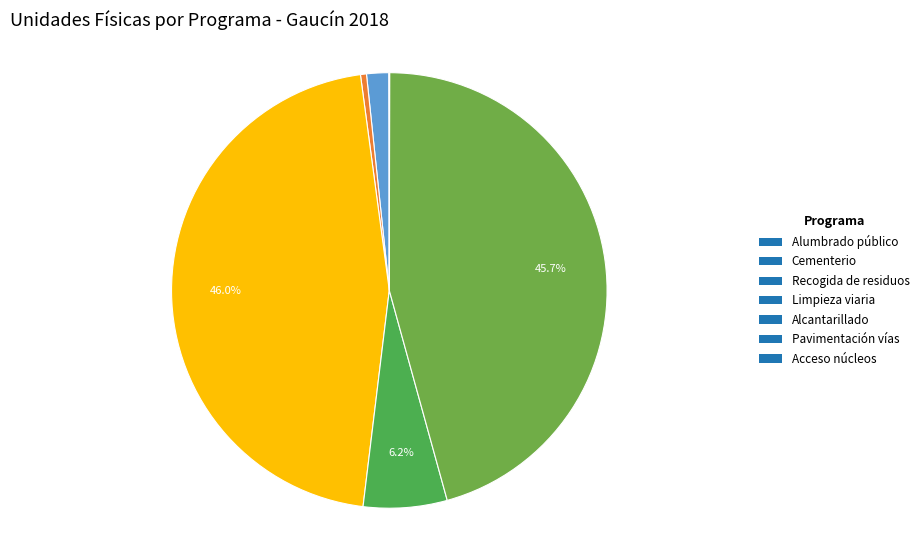

Is there a majority slice in this chart?

No